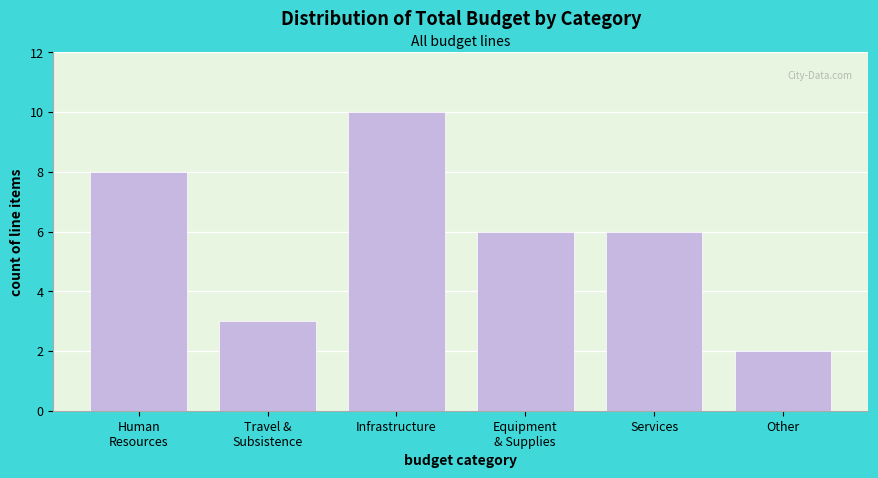

Reading left to right, list all the values displayed in this chart.

8	3	10	6	6	2